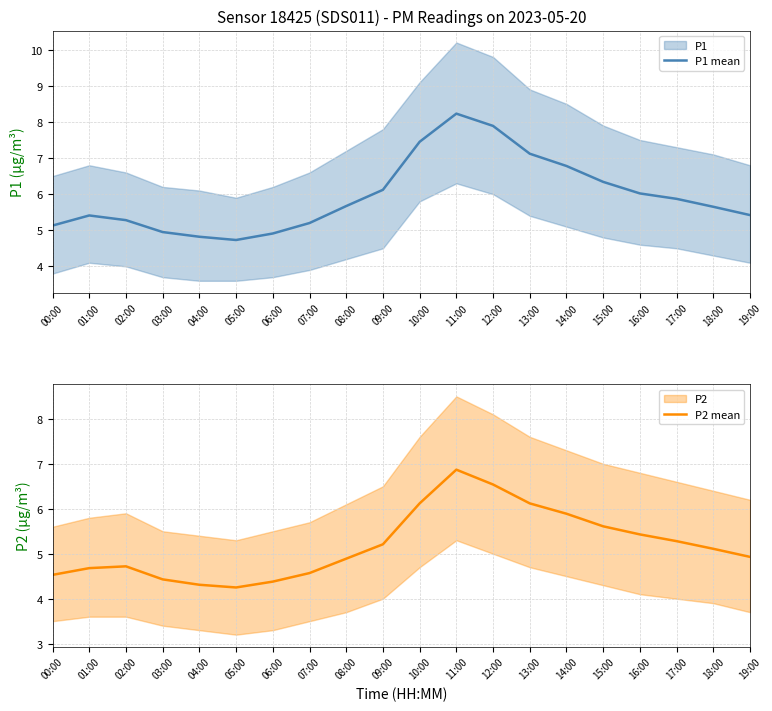

At which label does P1 mean first exceed 5?

00:00